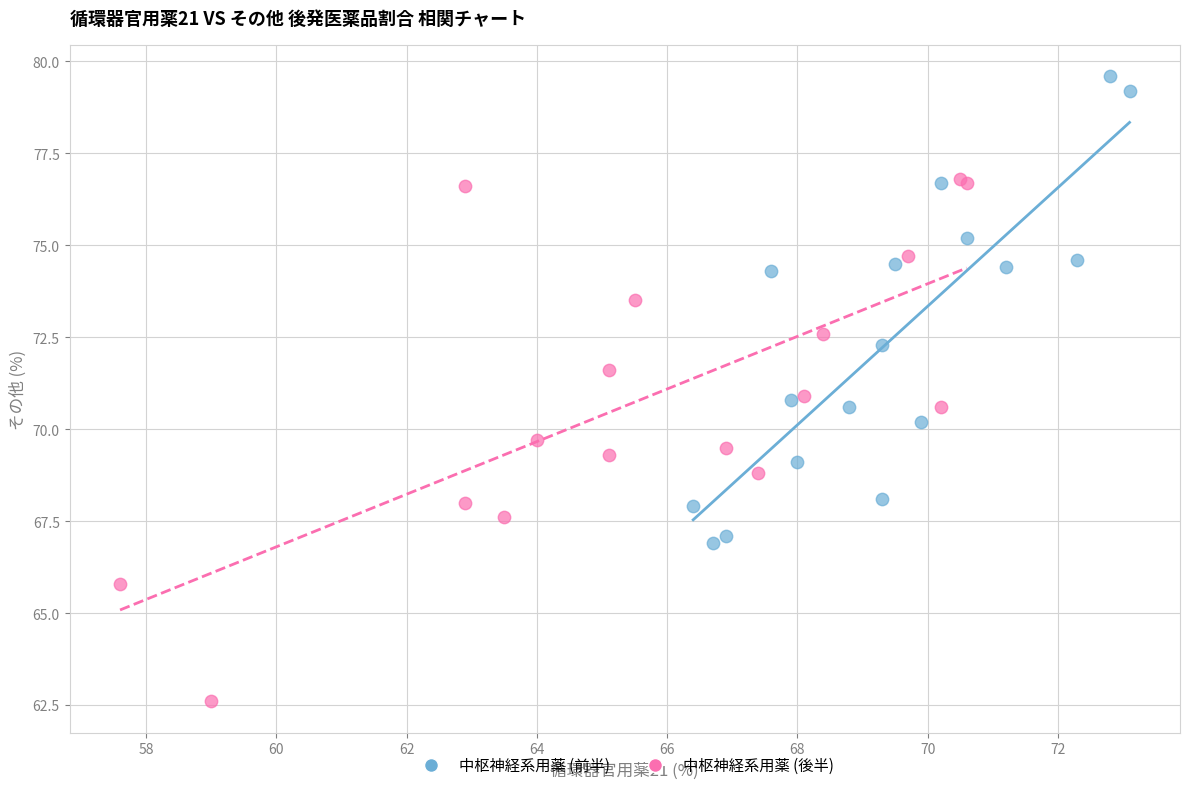

Which series contains the lowest Y value?

中枢神経系用薬 (後半)